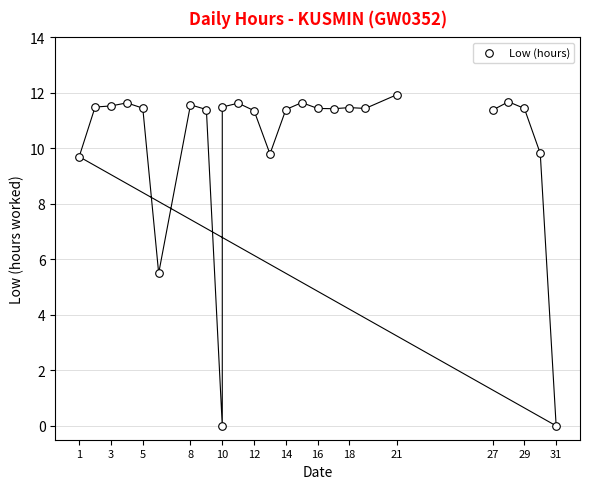

What is the range of Y values (max minus min)?

11.9